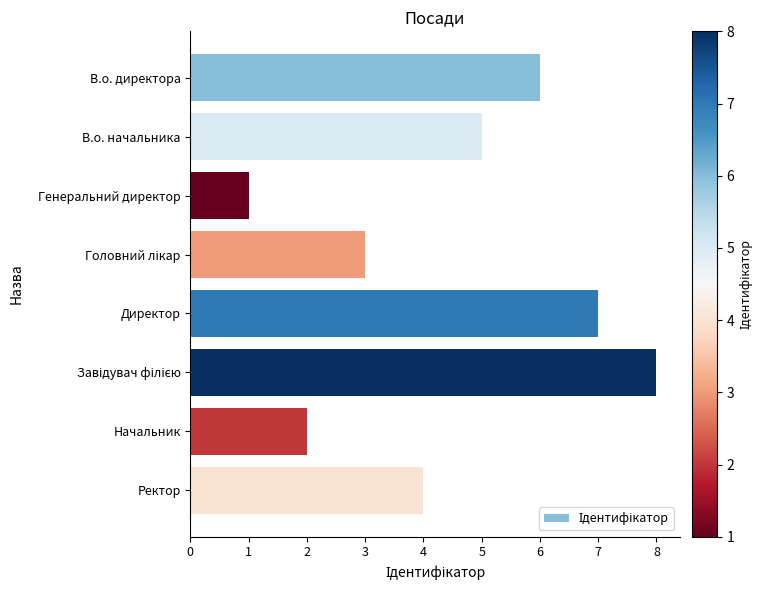

Which has a higher value, В.о. директора or Ректор?

В.о. директора